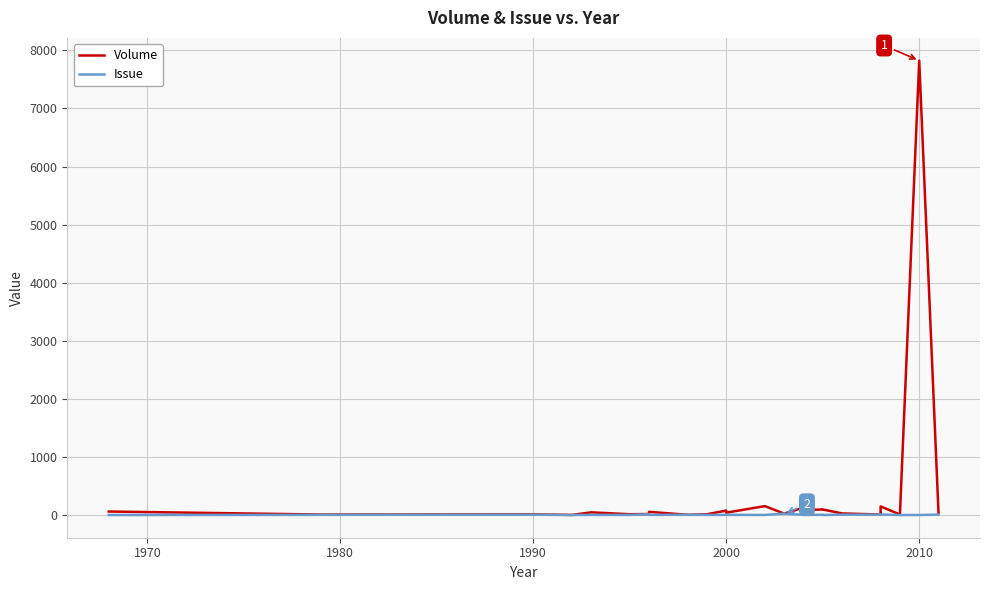

Does the chart display data point markers on the line(s)?

No